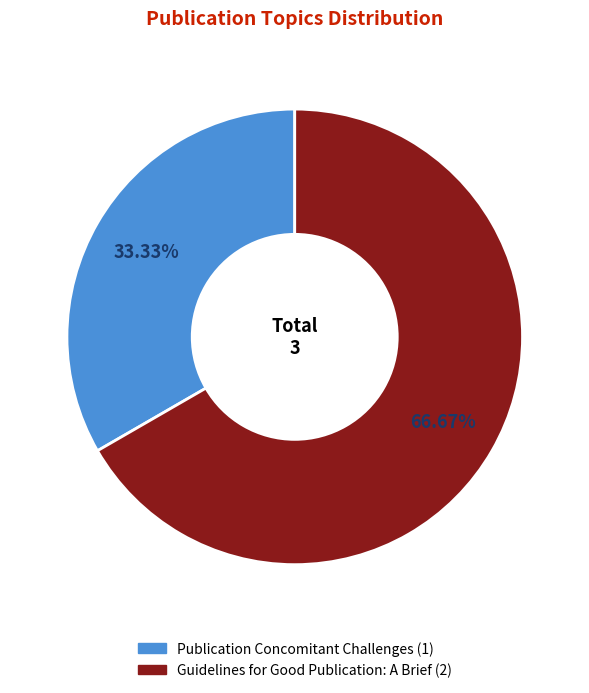

What is the total percentage of Publication Concomitant Challenges and Guidelines for Good Publication: A Brief?

100.0%